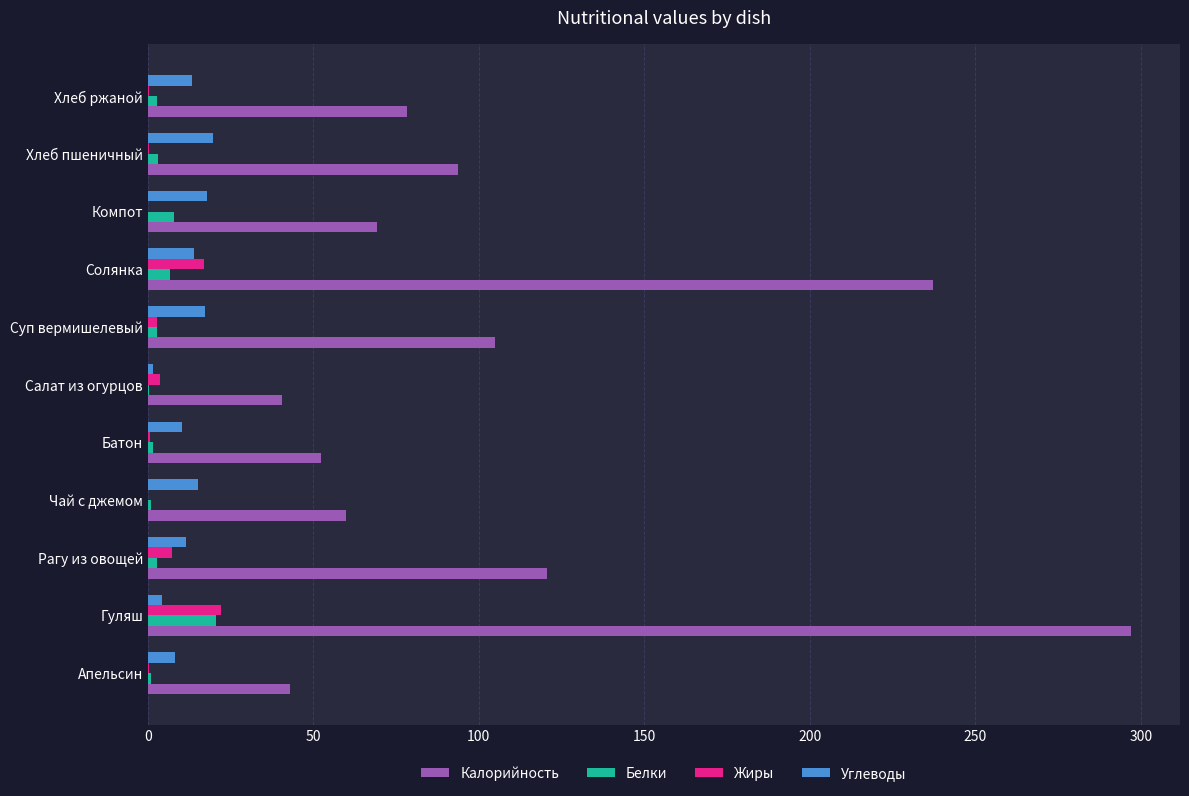

The value of Калорийность at Апельсин is 20.8. True or false?

False